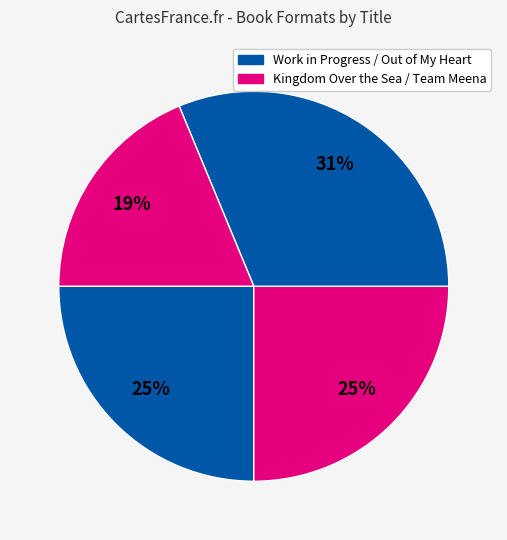

To the nearest percent, what is the difference between the largest and smallest slice percentages?

12%